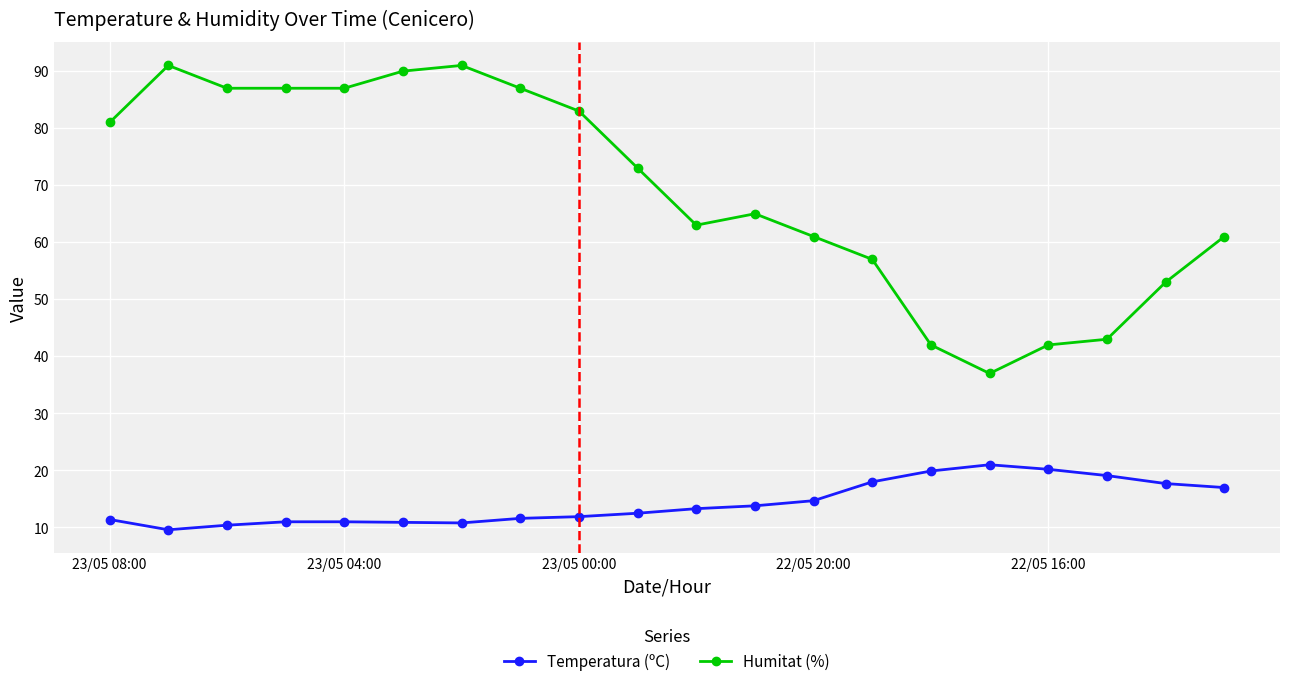

Does the chart display data point markers on the line(s)?

Yes